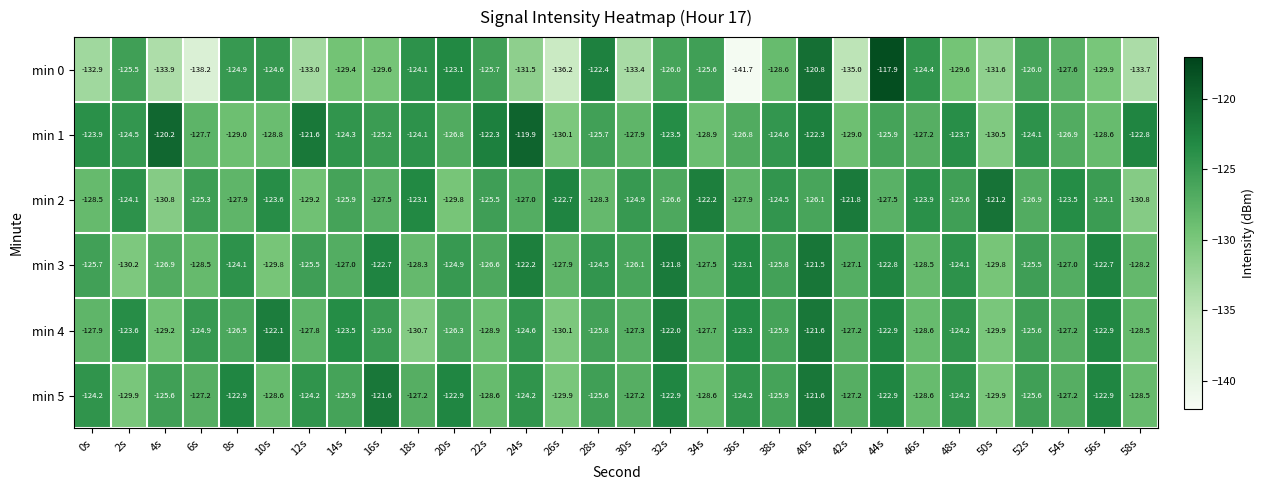

At which label is min 3 closest to -125?

20s